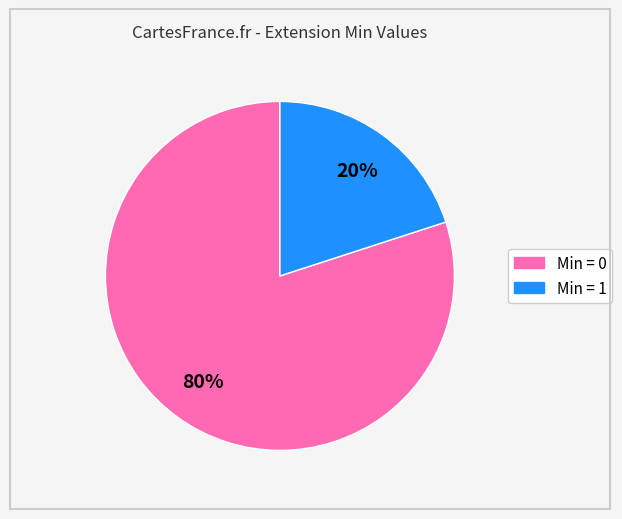

Count the number of slices in the pie.

2